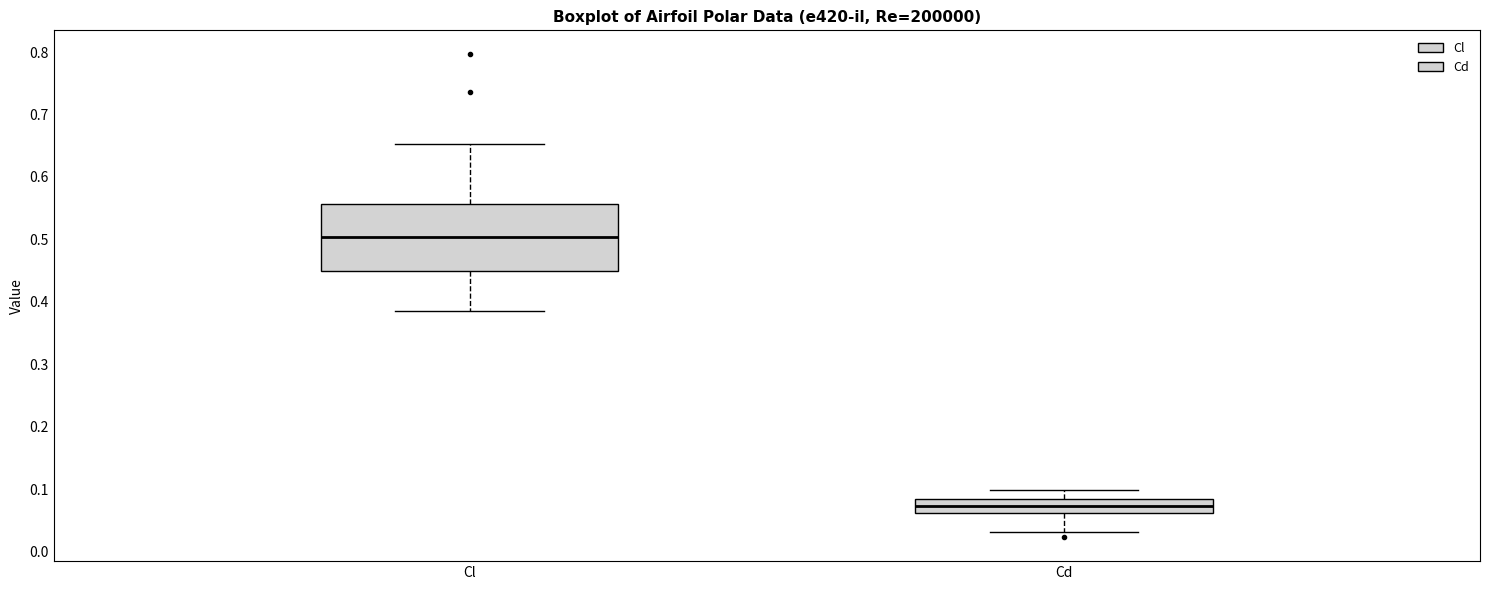

Reading left to right, transcribe this box plot: for each box, give where its median line is, the range the box spans, and where its two whiskers end, as read against the y-axis. The values are not printed on the chart, so give them approximately, as read against the axis.

Cl: median 0.50, box 0.45 to 0.56, whiskers 0.38 to 0.65
Cd: median 0.07, box 0.06 to 0.08, whiskers 0.03 to 0.10